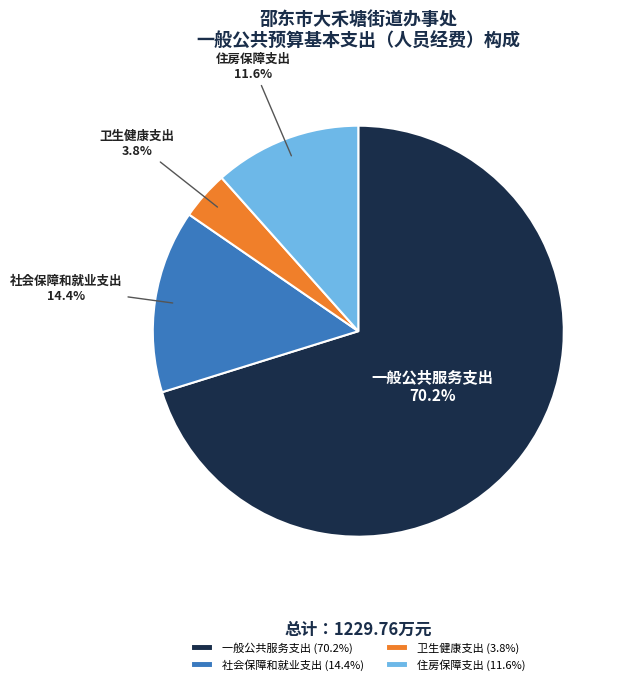

Which slice is the smallest?

卫生健康支出